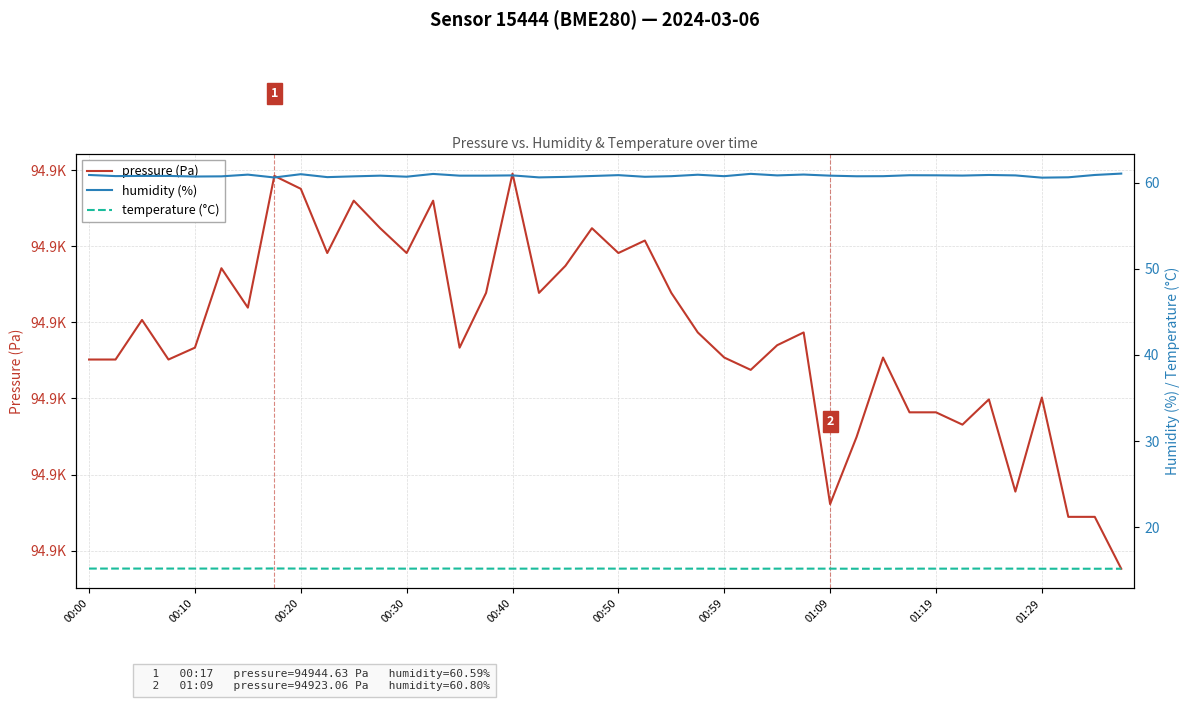

How many data points in pressure (Pa) are above 94934?

20